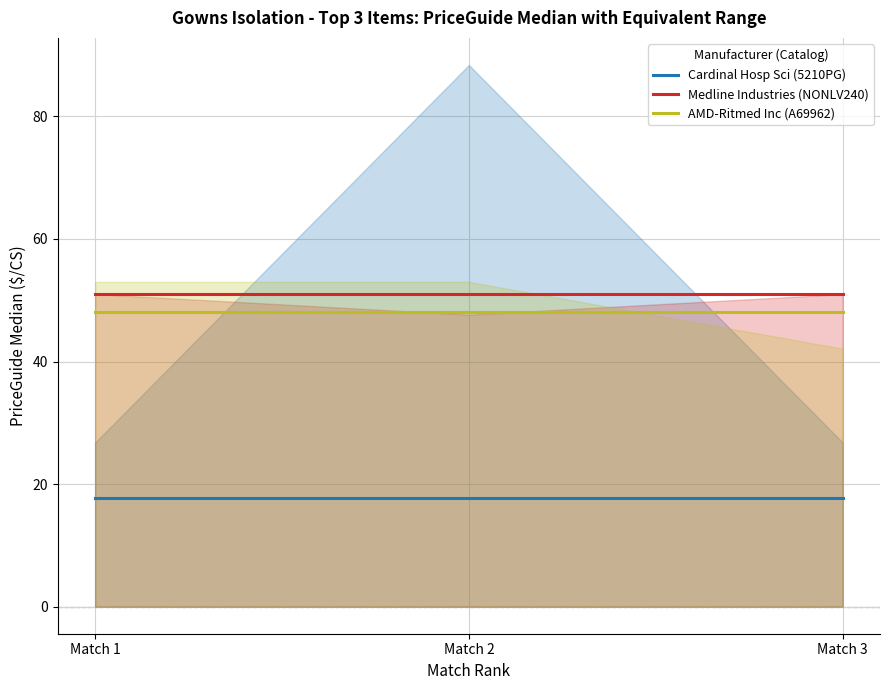

What is the maximum value shown in the chart?

51.0